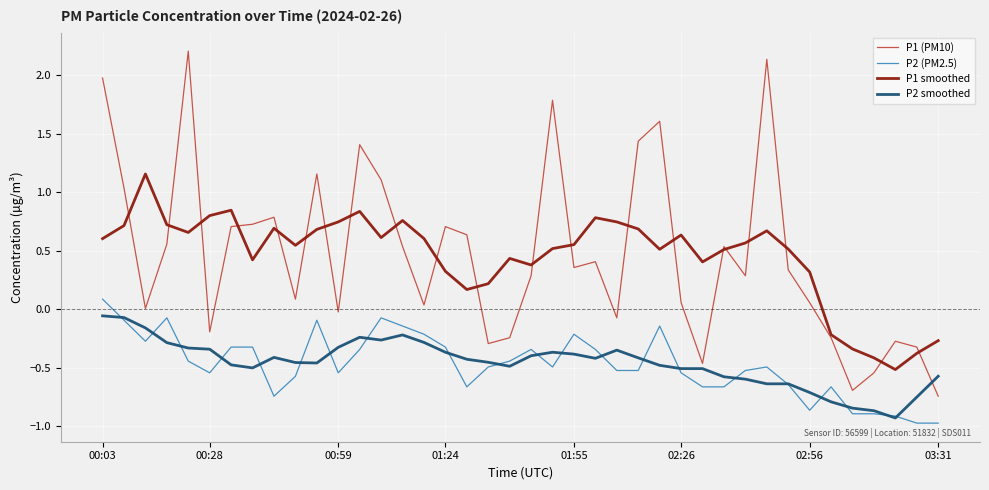

At how many categories does at least one series exceed 1?

11